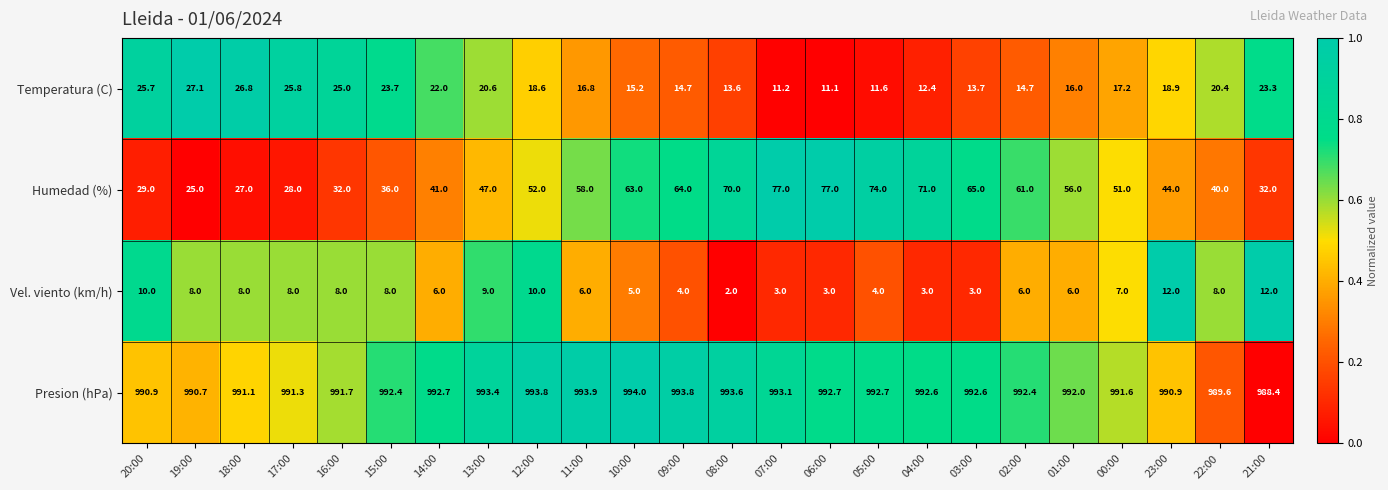

Which series has the largest total across all categories?

Presion (hPa)